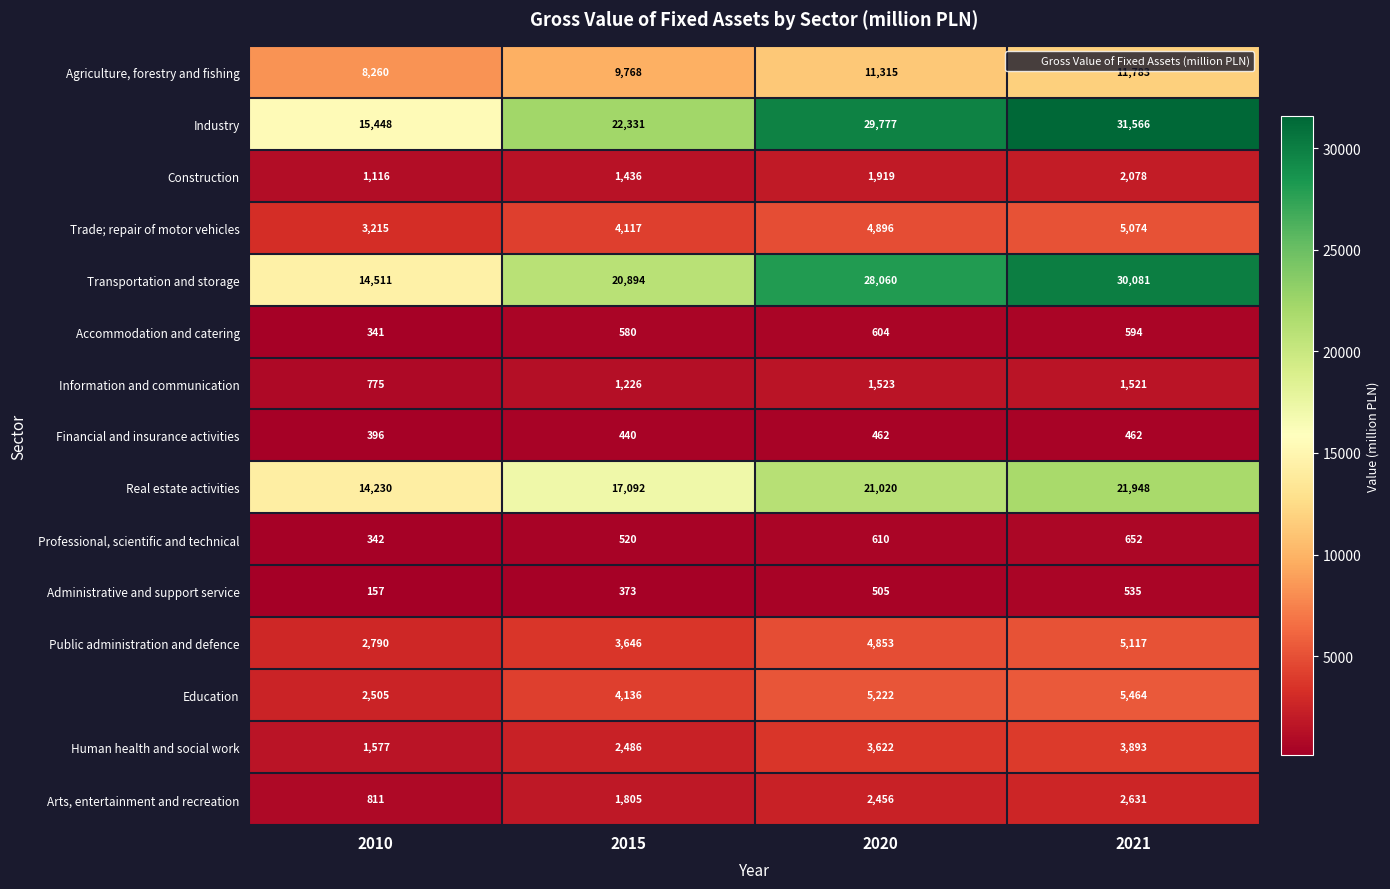

At 2010, list the series in order from smallest to largest.

Administrative and support service, Accommodation and catering, Professional, scientific and technical, Financial and insurance activities, Information and communication, Arts, entertainment and recreation, Construction, Human health and social work, Education, Public administration and defence, Trade; repair of motor vehicles, Agriculture, forestry and fishing, Real estate activities, Transportation and storage, Industry